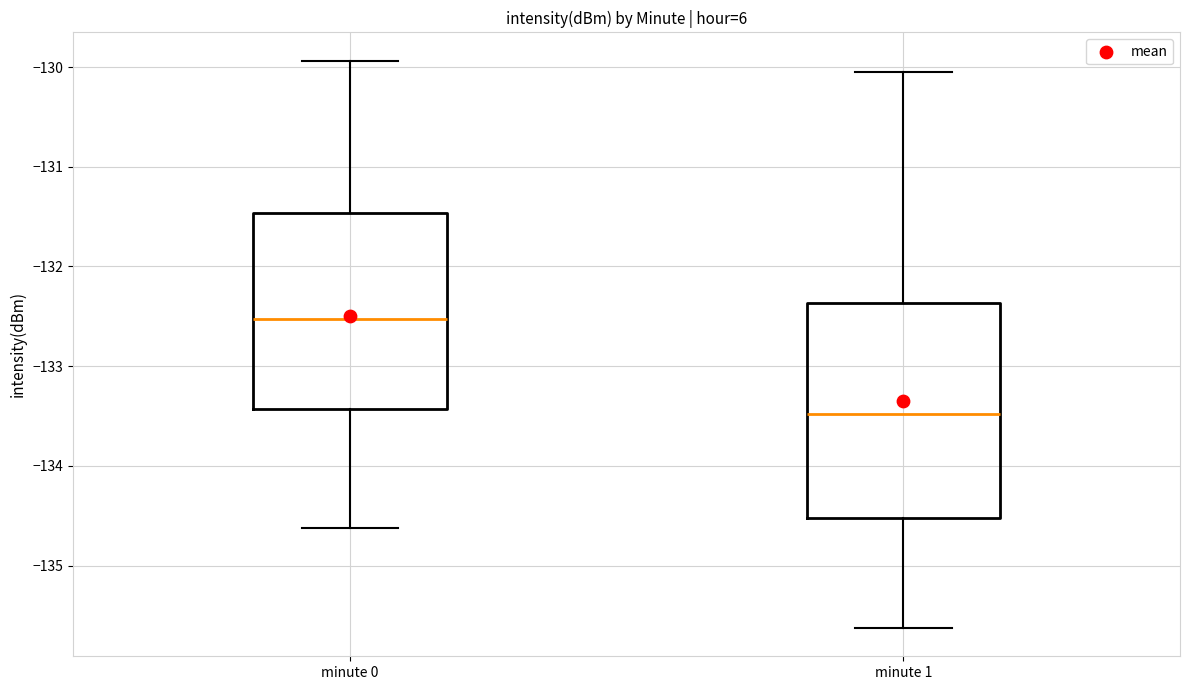

Reading left to right, read every box against the y-axis: the position of its median line, the range the box covers, and the ends of its whiskers. The values are not printed on the chart, so give them approximately, as read against the axis.

minute 0: median -132.5, box -133.4 to -131.5, whiskers -134.6 to -129.9
minute 1: median -133.5, box -134.5 to -132.4, whiskers -135.6 to -130.1